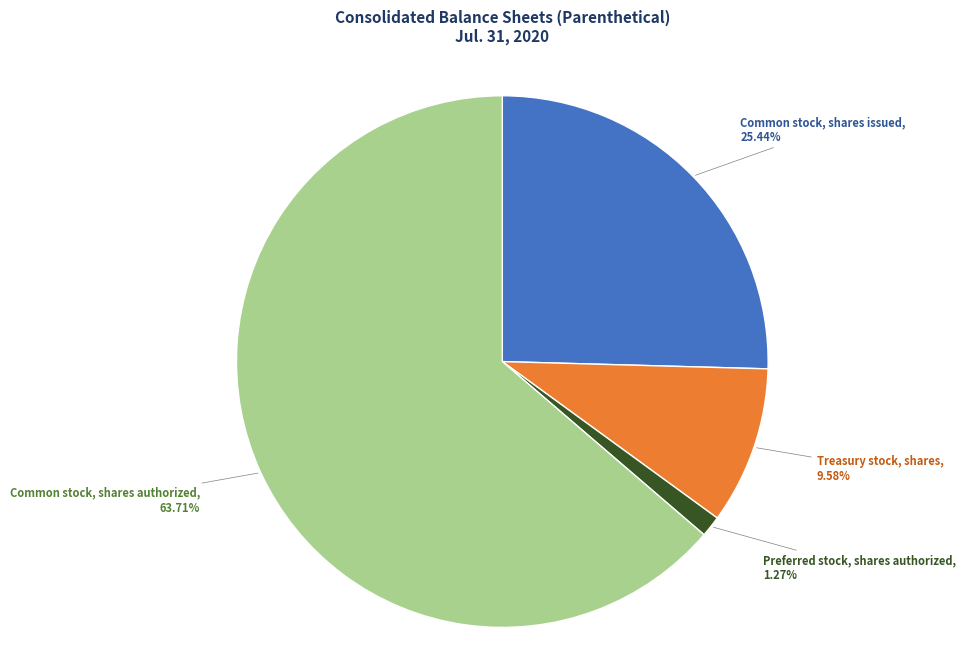

Is there any slice that represents more than half of the pie?

Yes